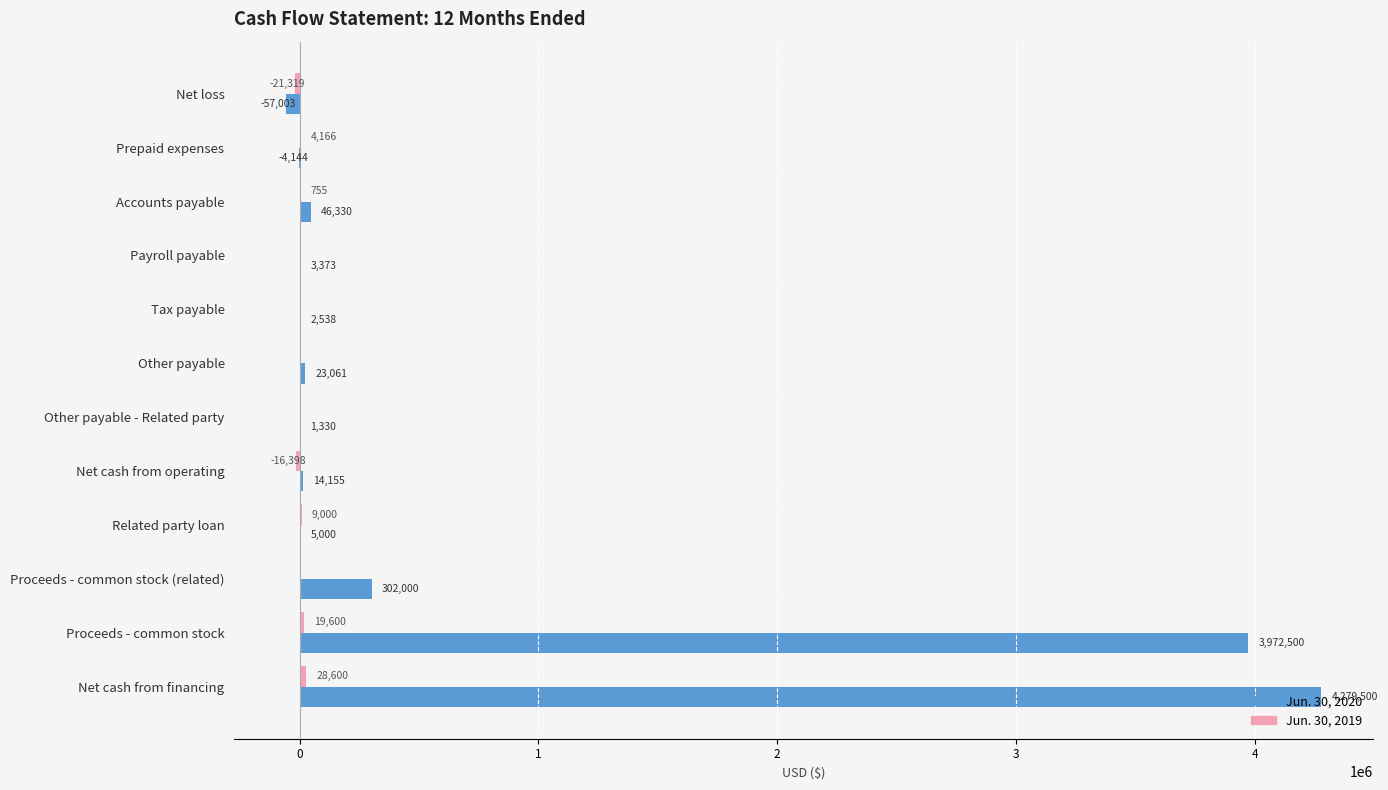

What value does the Jun. 30, 2020 series have at Net loss, to the nearest 100?

-57000